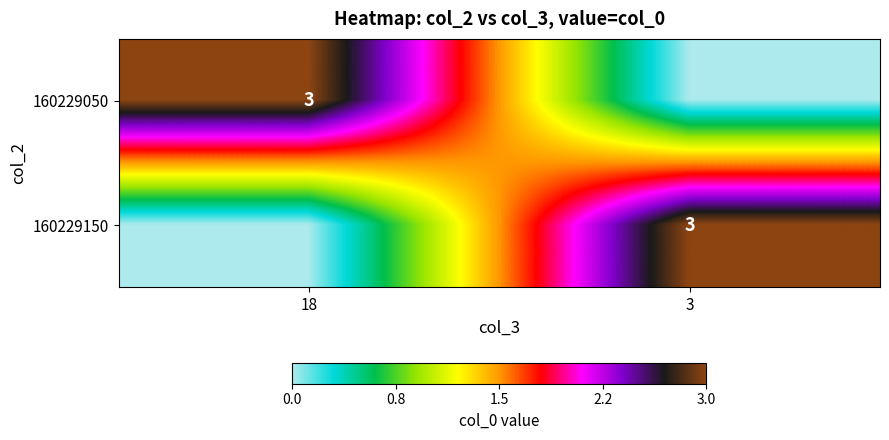

The 160229150 series shows 2 at 3. True or false?

False